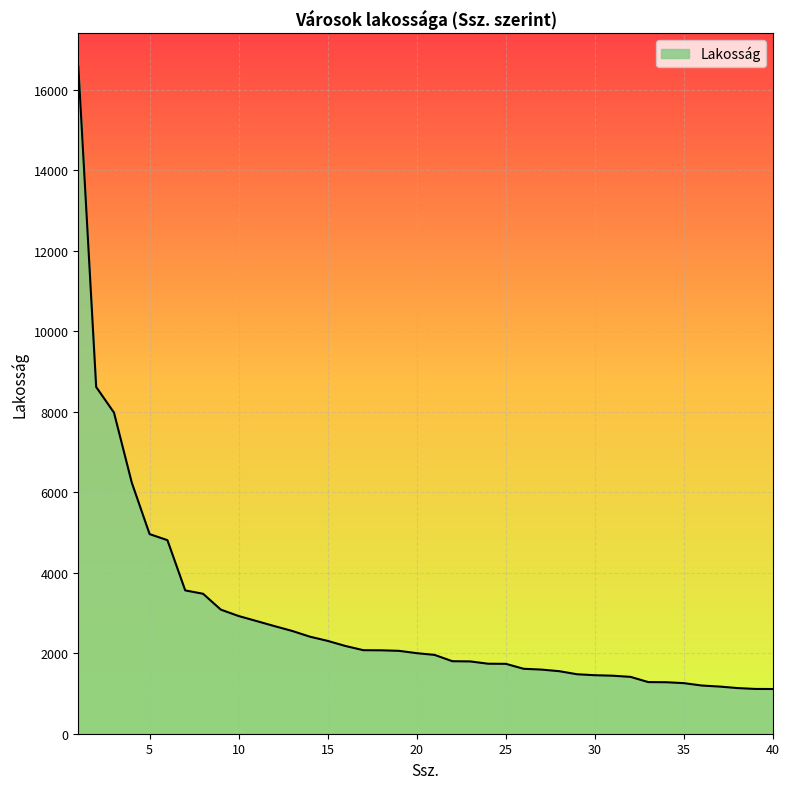

What is the minimum value shown in the chart?

1111